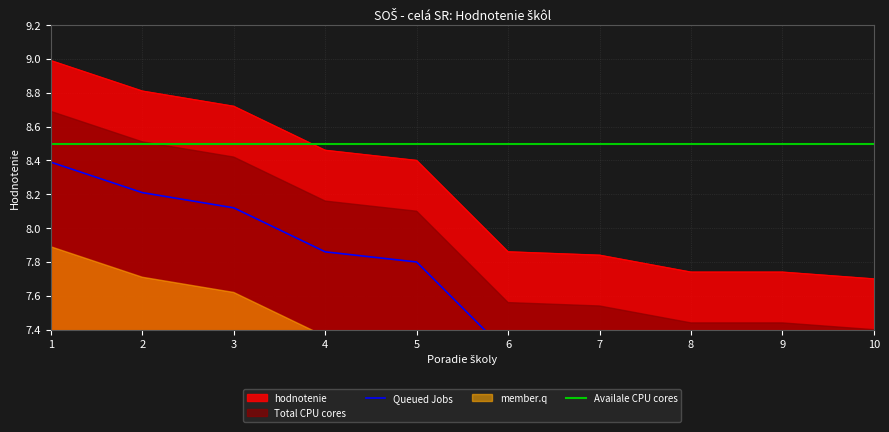

How many data points are less than 8?

5